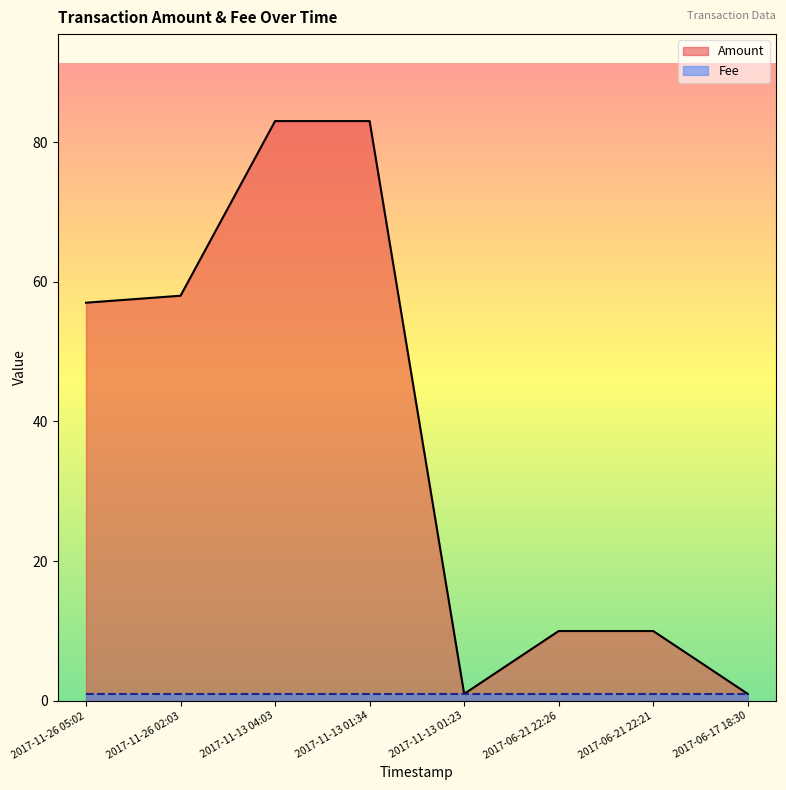

At which label does the data first exceed 57?

2017-11-26 02:03